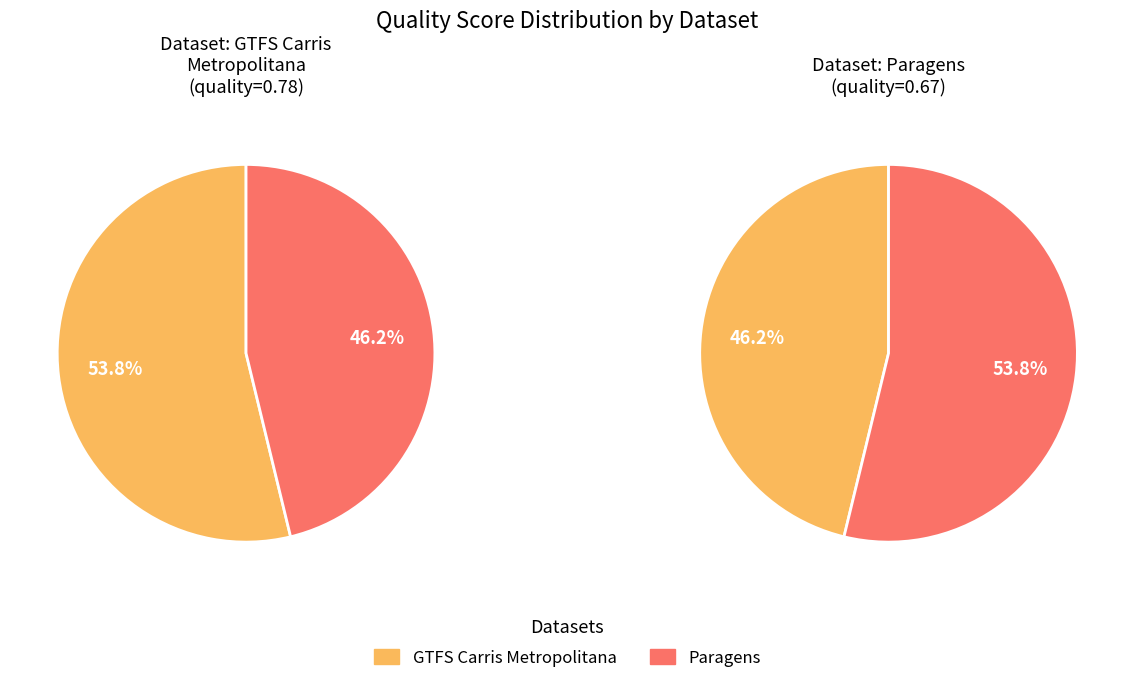

To the nearest percent, what is the difference between the Paragens and GTFS Carris Metropolitana slice percentages?

8%